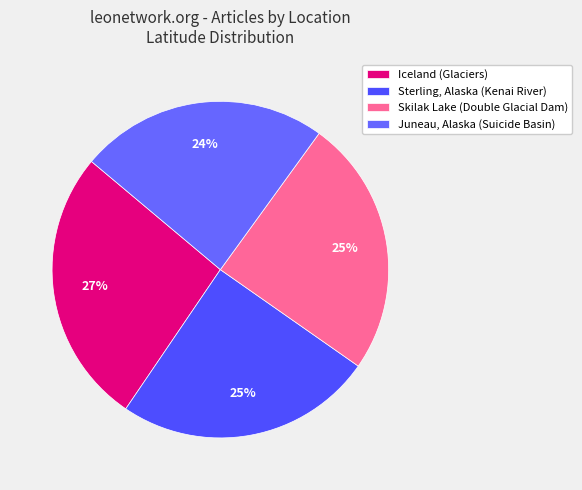

Count the number of slices in the pie.

4